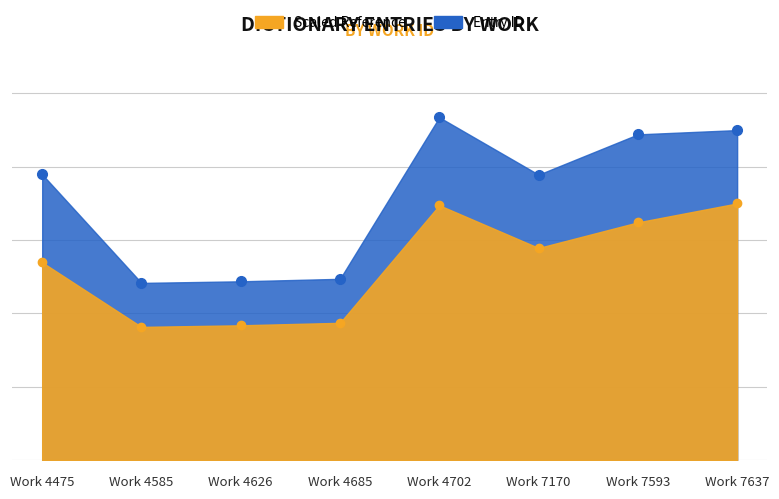

Count the number of categories in the chart.

8